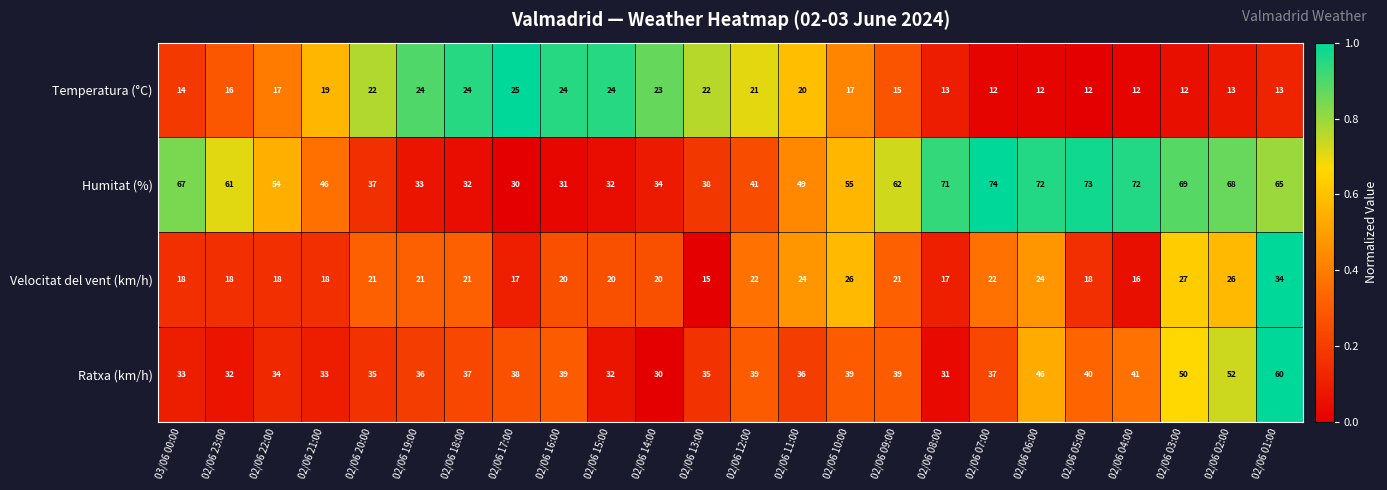

The value of Humitat (%) at 02/06 10:00 is 21. True or false?

False